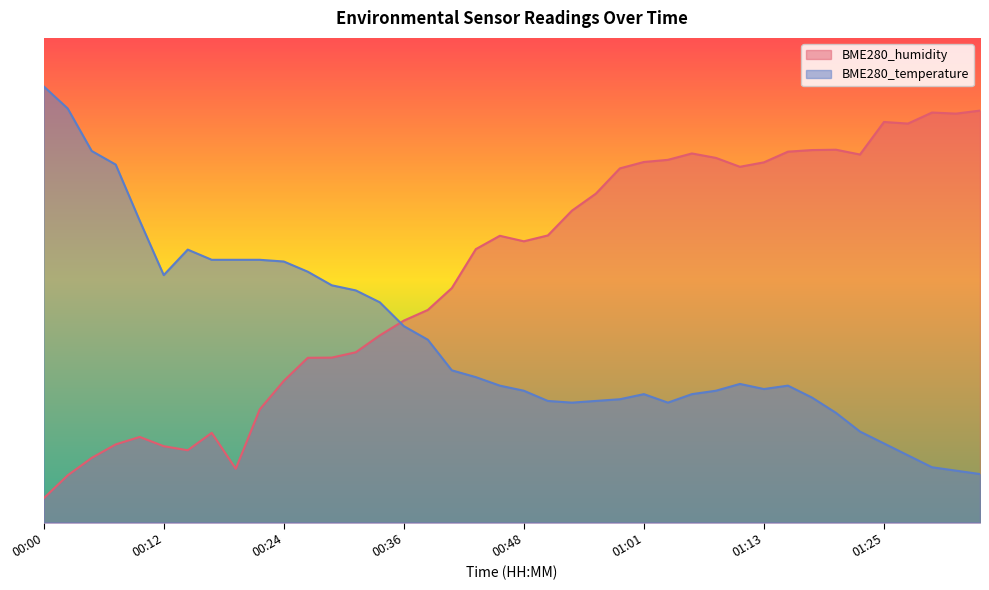

Does the chart display data point markers on the line(s)?

No